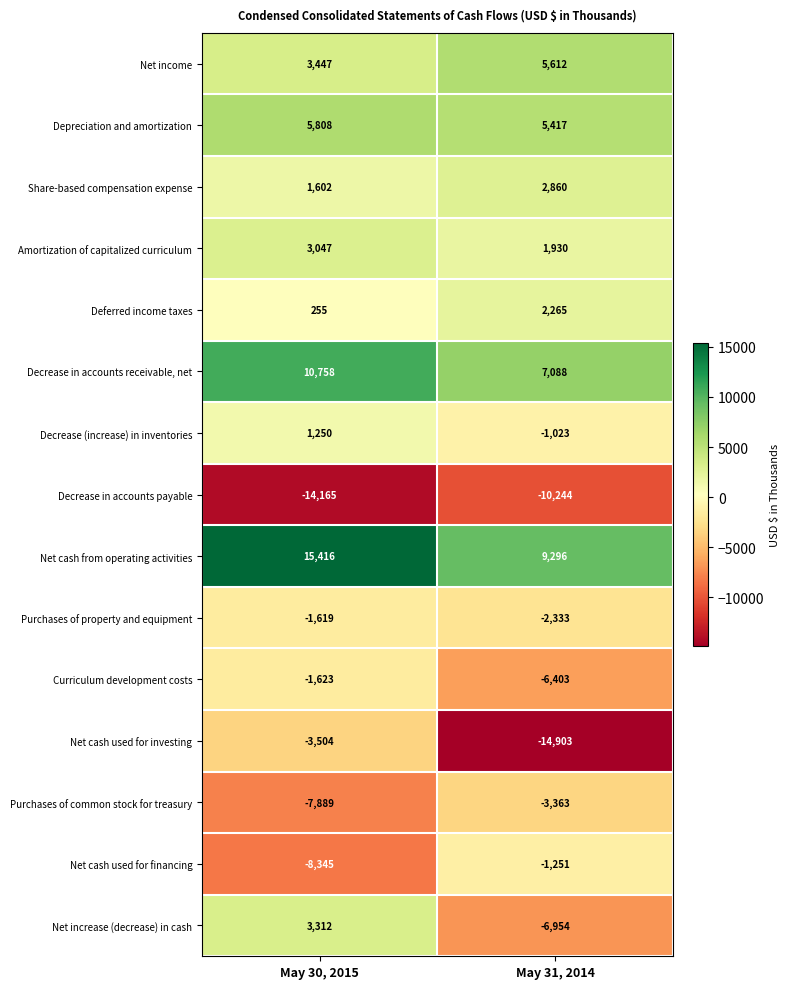

At which category is the sum across all series the highest?

May 30, 2015